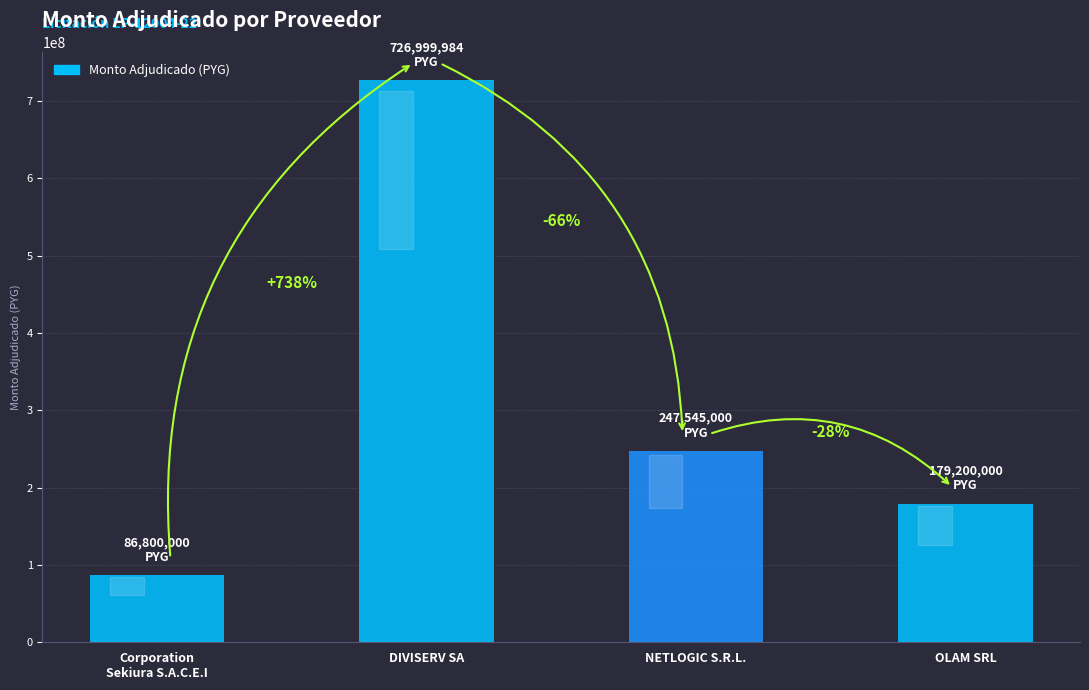

True or false: the data shows 179200000 at OLAM SRL.

True